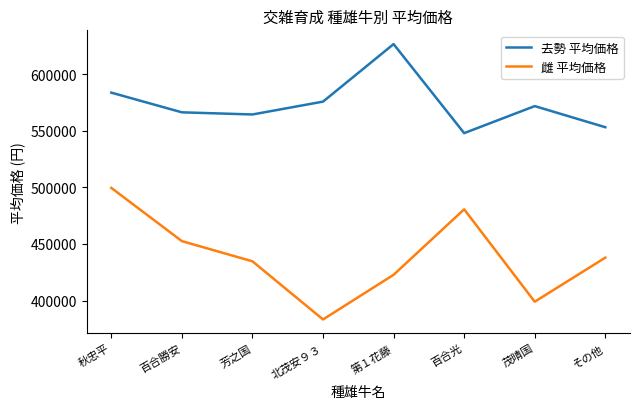

What is the difference between the 去勢 平均価格 values at 北茂安９３ and 百合勝安?

9450